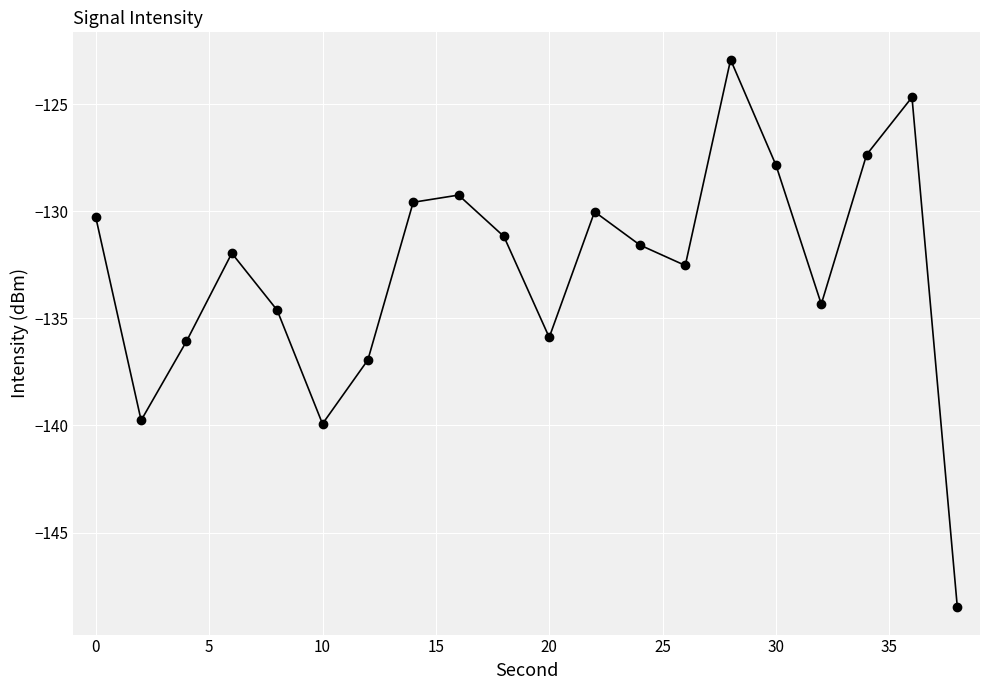

What is the maximum value shown in the chart?

-122.9